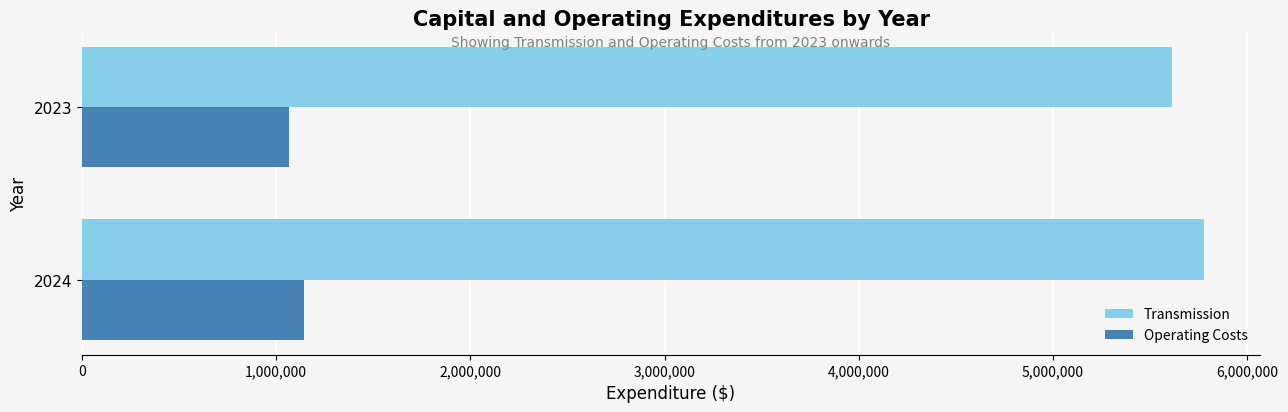

What is the lowest value of the Transmission series?

5615000